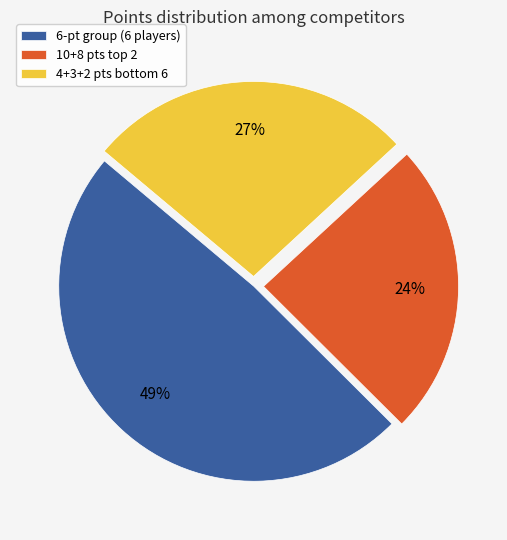

To the nearest percent, what portion does 6-pt group (6 players) represent?

49%